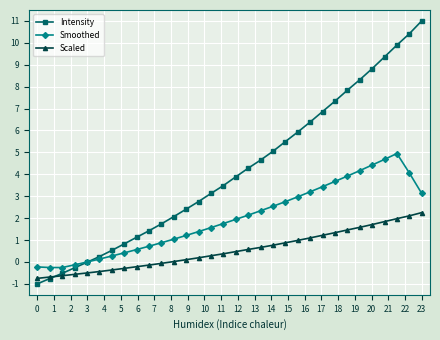

List the series in order of their peak value, highest first.

Intensity, Smoothed, Scaled